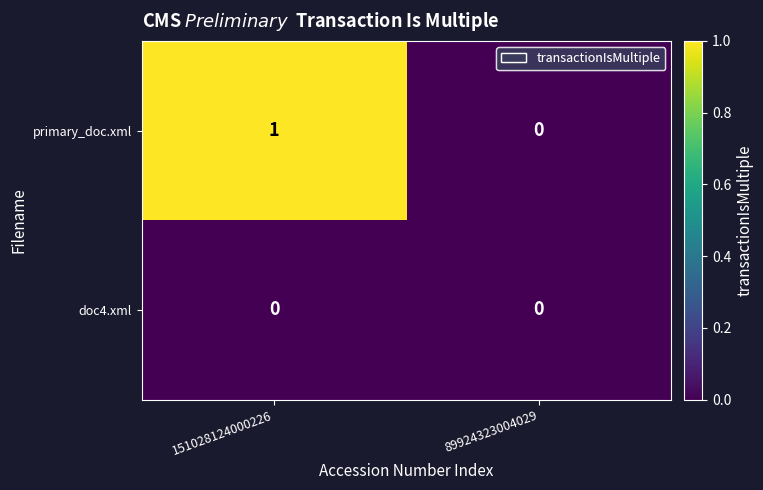

Which category has the highest value in the primary_doc.xml series?

151028124000226